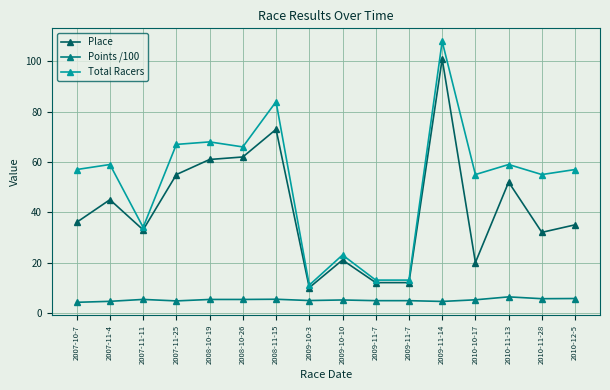

How many categories are shown in the chart?

16